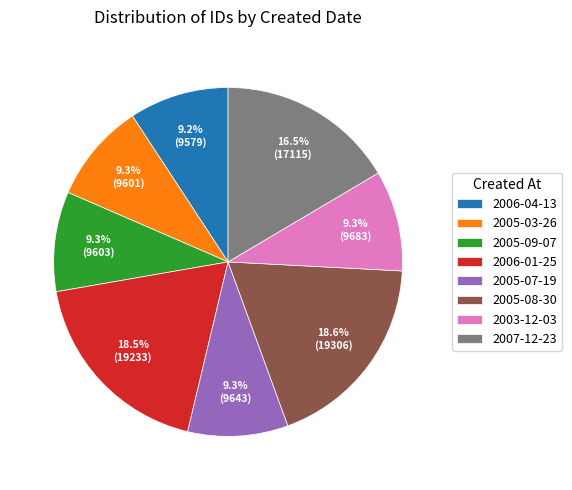

Does 2006-01-25 represent more than half of the total?

No